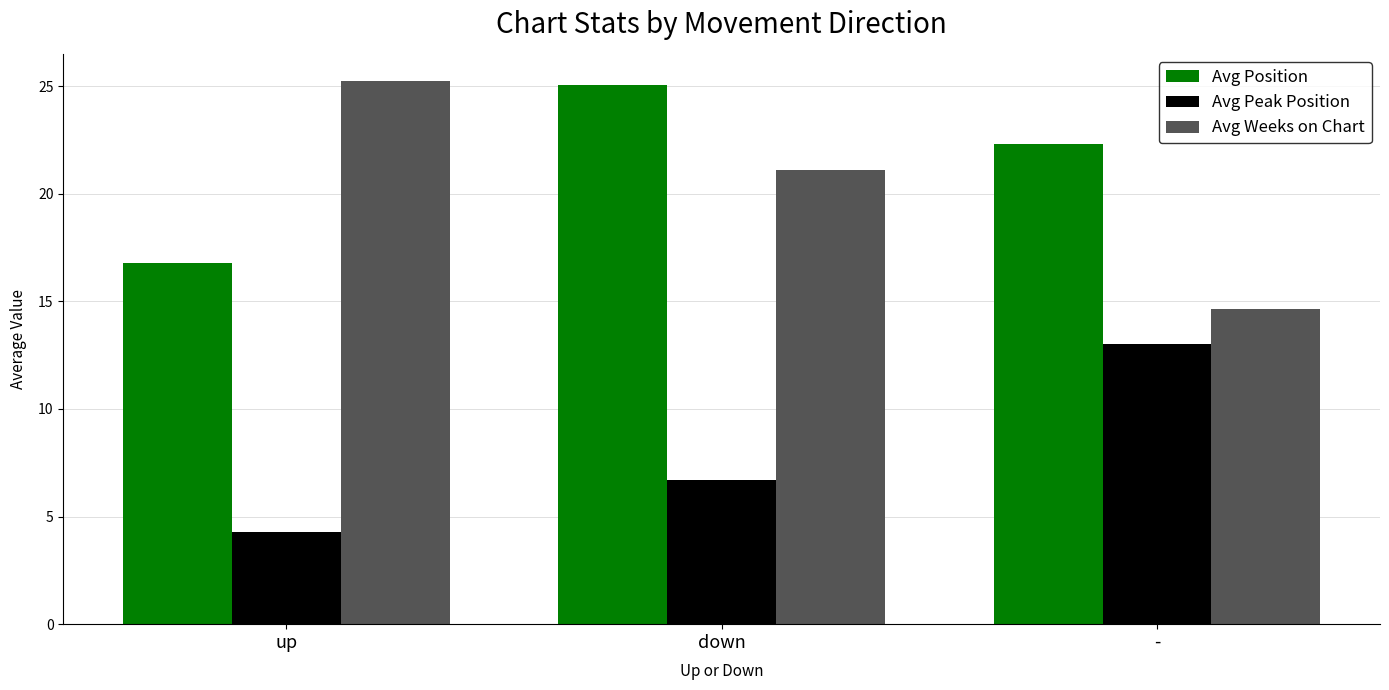

At -, list the series in order from largest to smallest.

Avg Position, Avg Weeks on Chart, Avg Peak Position